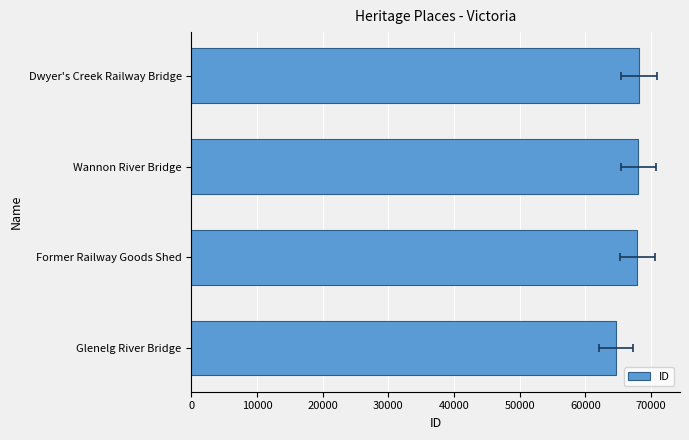

Does the chart contain any negative values?

No